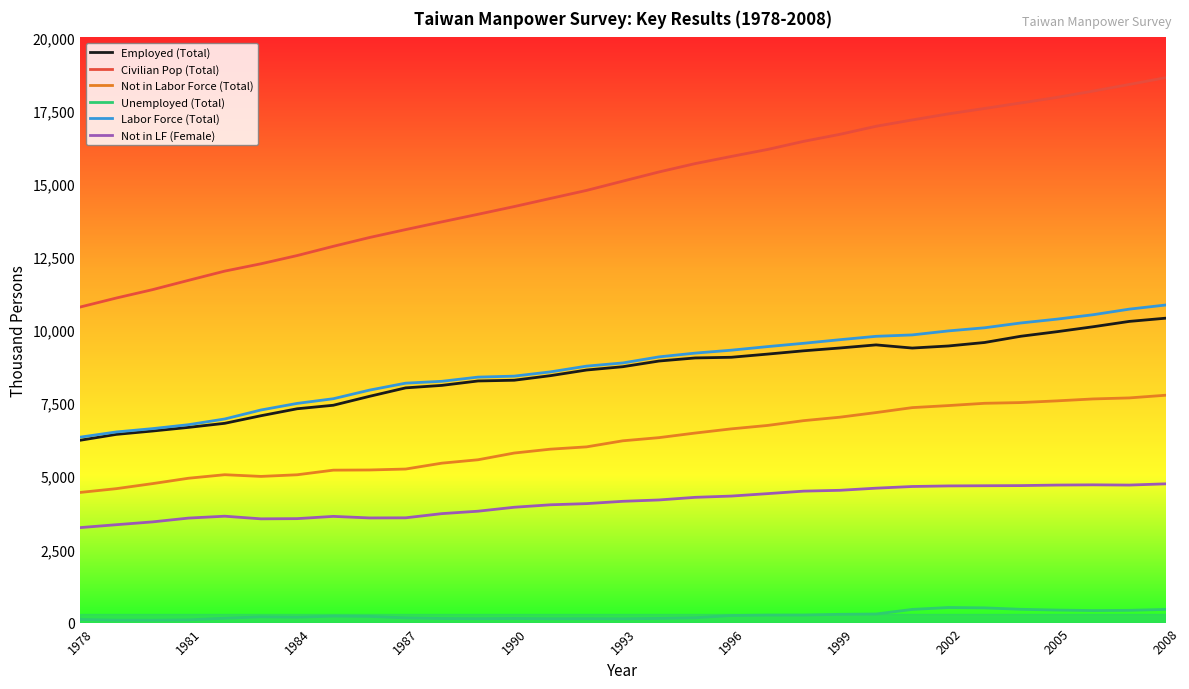

What is the maximum value shown in the chart?

18623